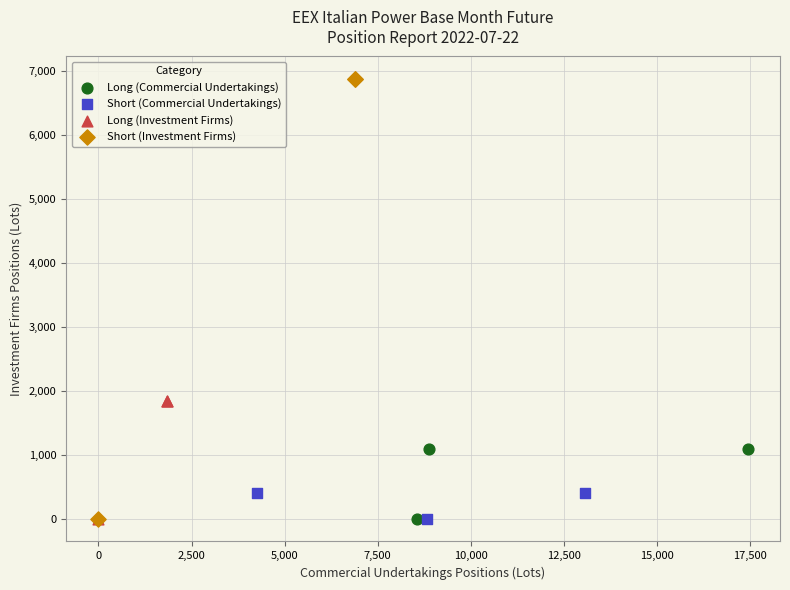

What are all the series names shown in the legend?

Long (Commercial Undertakings), Short (Commercial Undertakings), Long (Investment Firms), Short (Investment Firms)